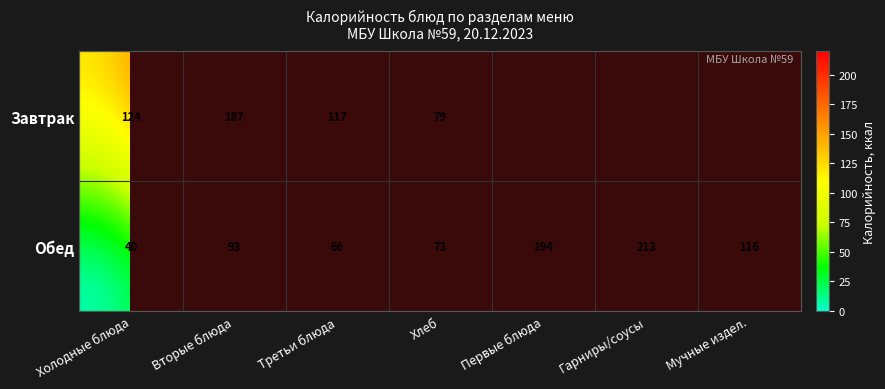

Rank the categories by Обед value from lowest to highest.

Холодные блюда, Третьи блюда, Хлеб, Вторые блюда, Мучные издел., Первые блюда, Гарниры/соусы